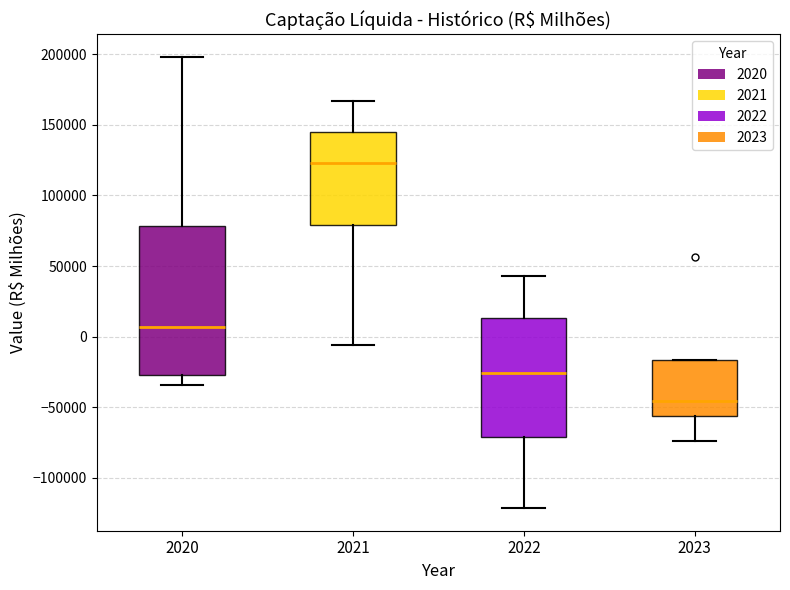

Which box is the tallest, from its lower edge to its upper edge?

2020